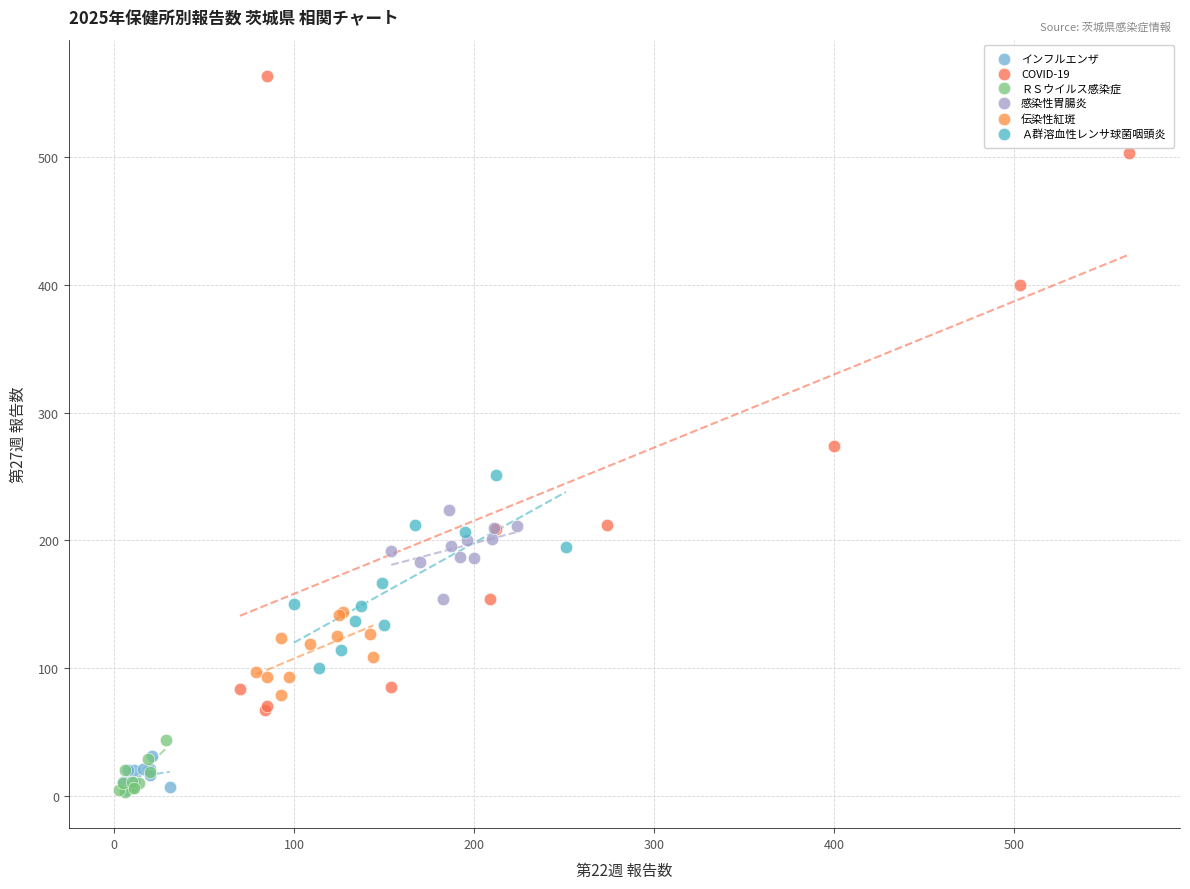

Which series reaches the maximum Y coordinate?

COVID-19